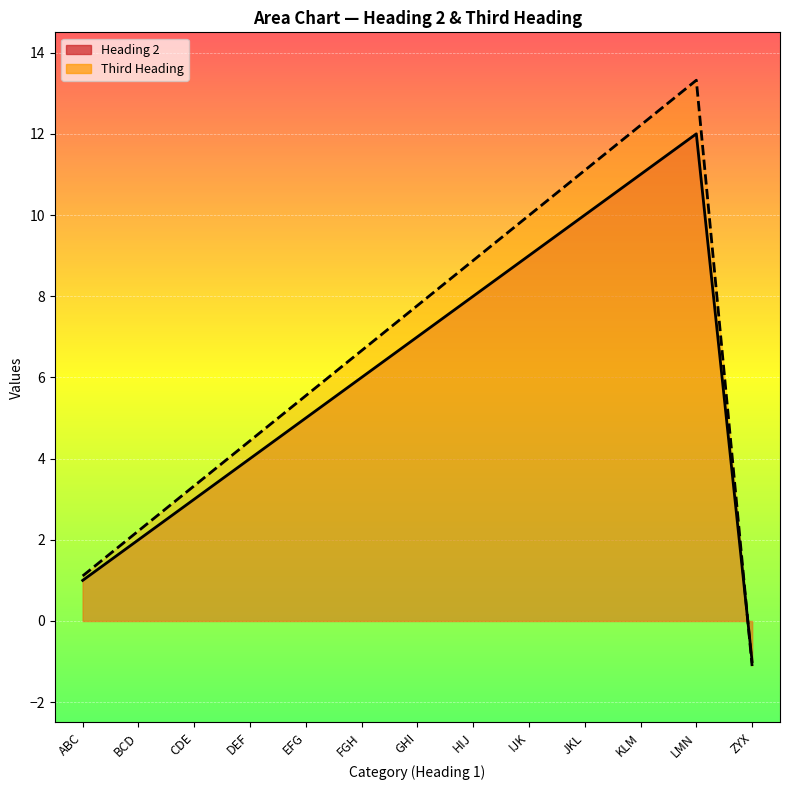

How many categories are shown in the chart?

13